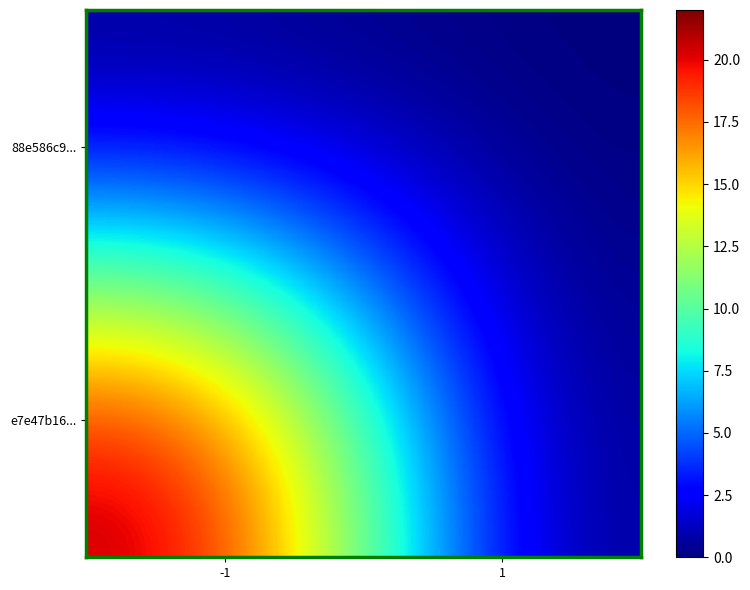

Reading left to right, extract all data points from this chart.

88e586c9...: -1=0	1=0
e7e47b16...: -1=22	1=0